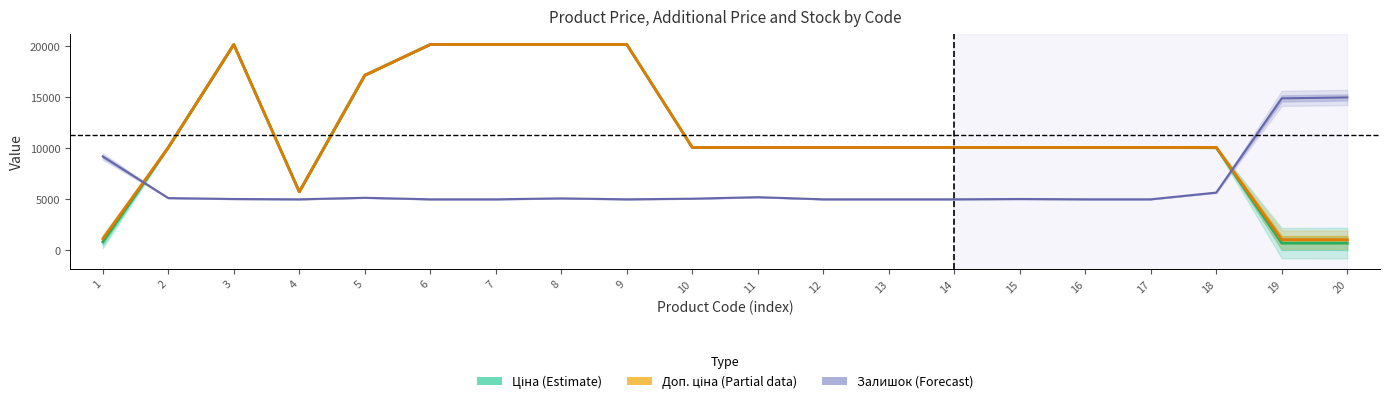

The chart shows a value of 6978.6 at 13. True or false?

False